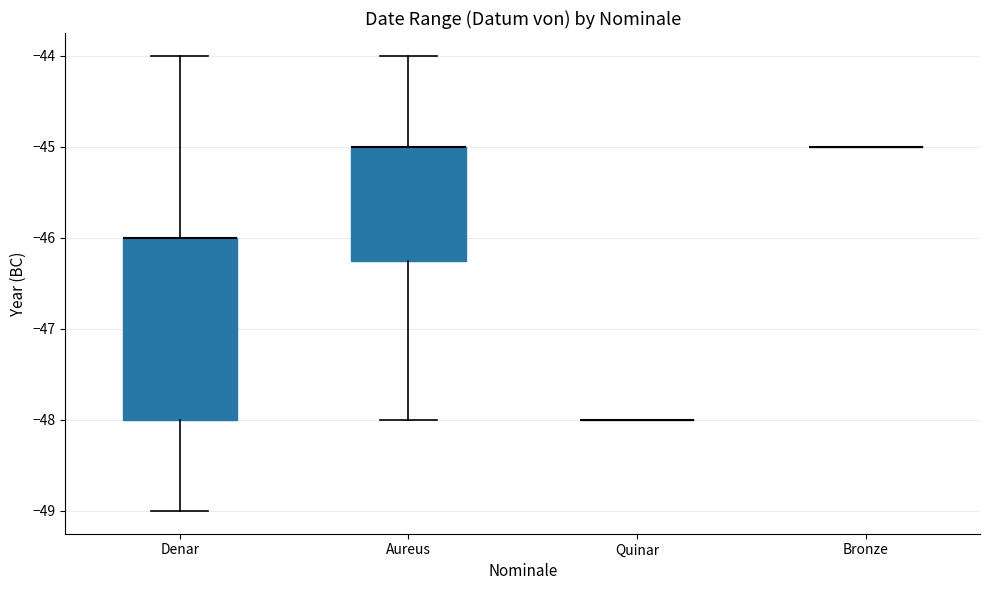

Where is the upper edge of the box for Aureus on the y-axis? The values are not printed on the chart, so give them approximately, as read against the axis.

-45.0